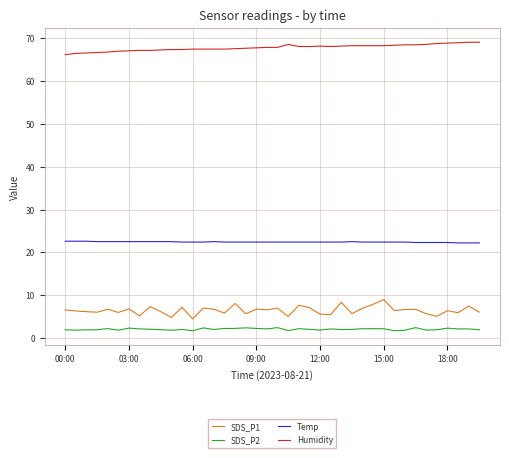

Which series has the largest range (max minus min)?

SDS_P1